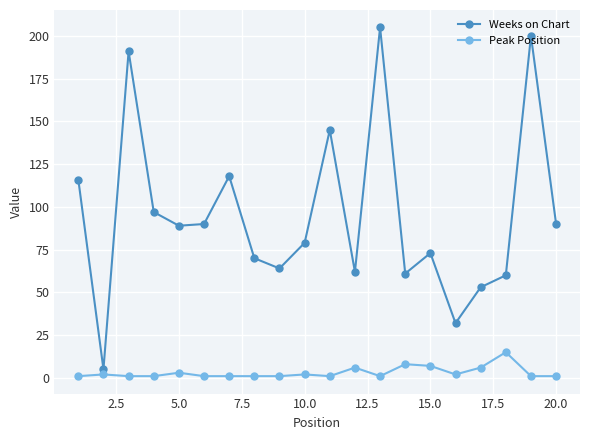

True or false: Peak Position has more than 2 interior local peaks.

True